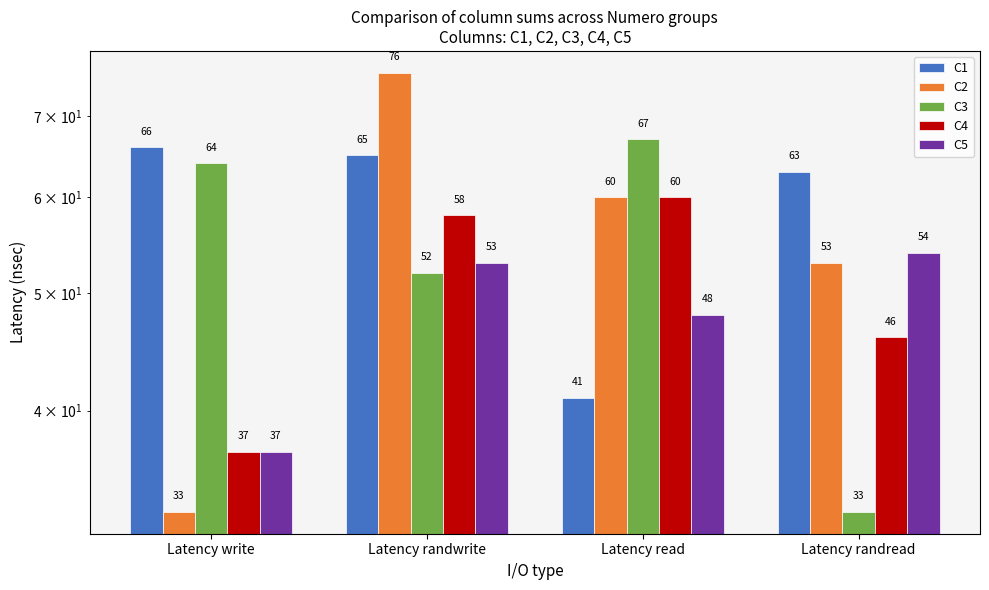

At which category is the sum across all series the highest?

Latency randwrite